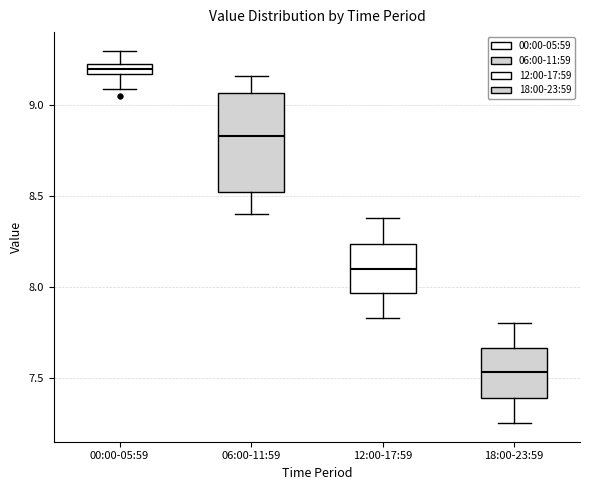

Which box is the tallest, from its lower edge to its upper edge?

06:00-11:59